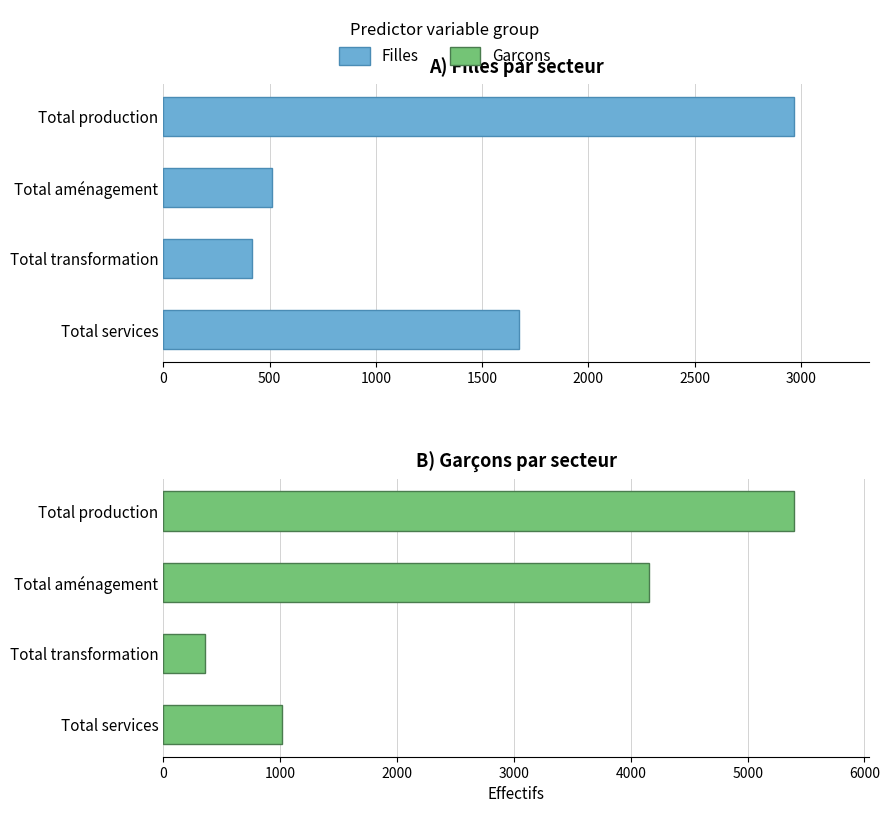

What is the total value across all series at Total services?

2687